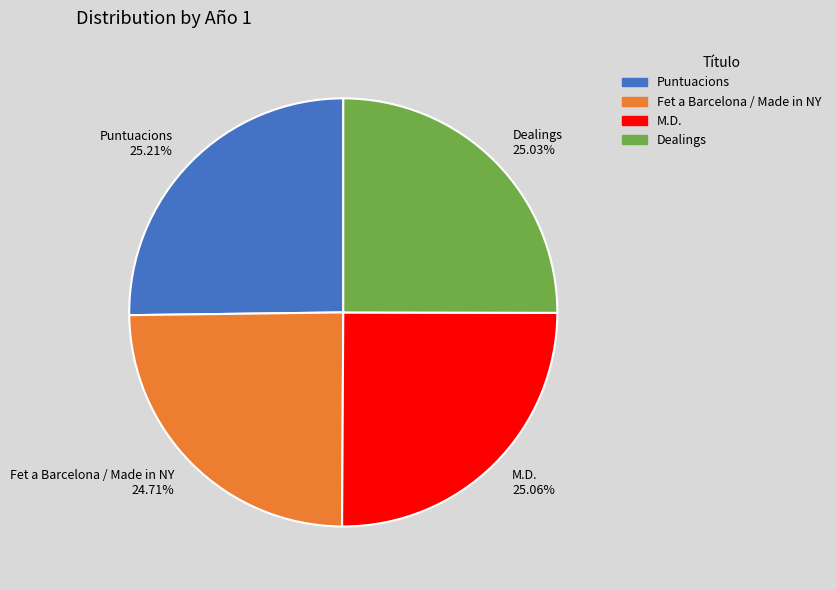

What percentage is the Puntuacions slice, to the nearest percent?

25%